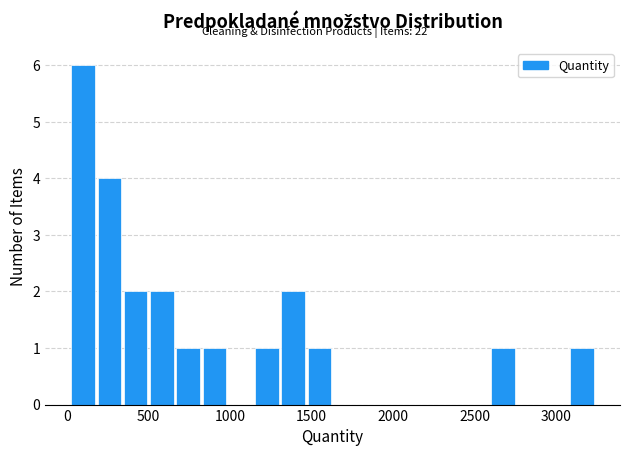

Read against the x-axis, roughly where is the centre of the tallest bar?

100